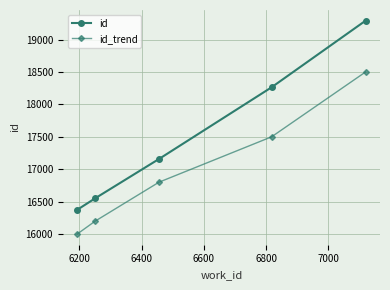

Which series has the largest range (max minus min)?

id